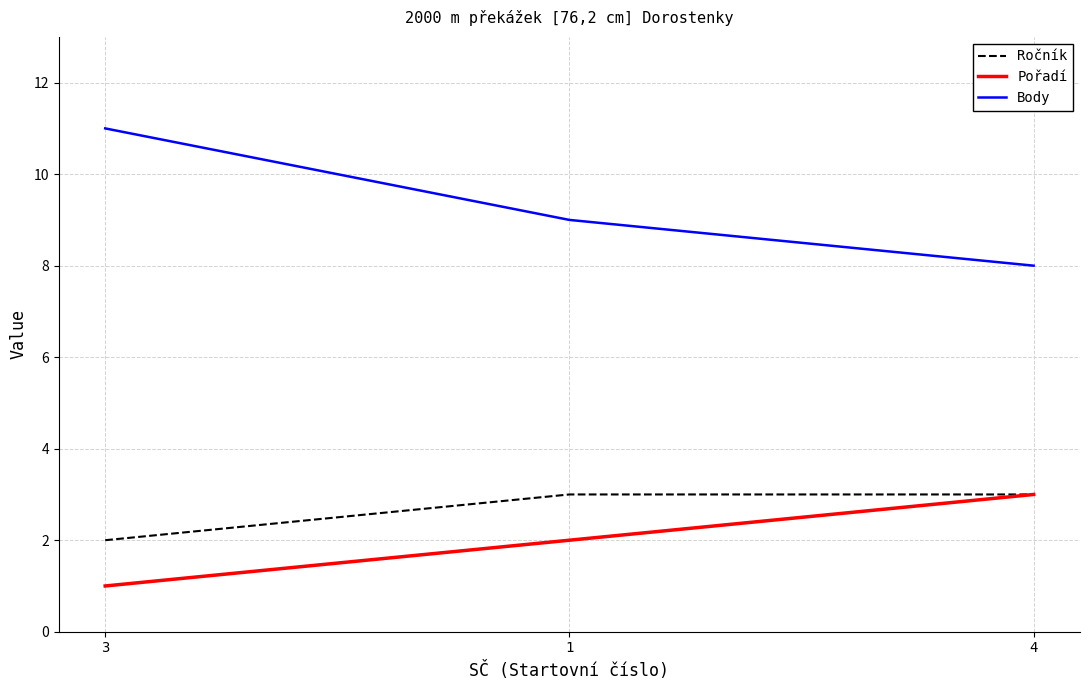

Where is Body nearest to the value 9?

1